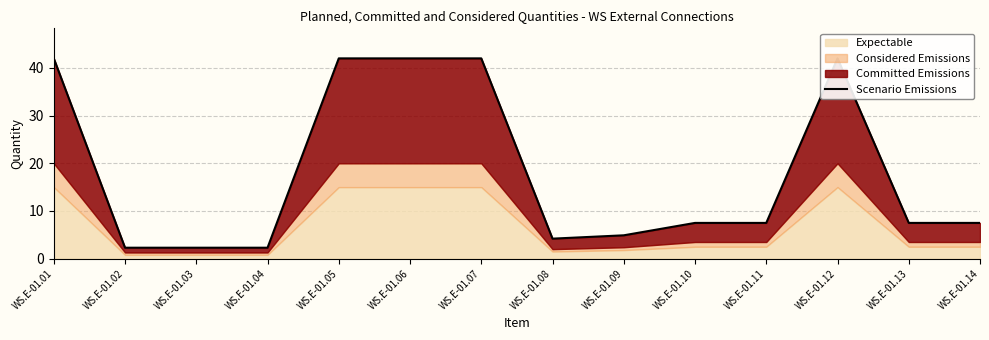

How many lines are shown in the chart?

1